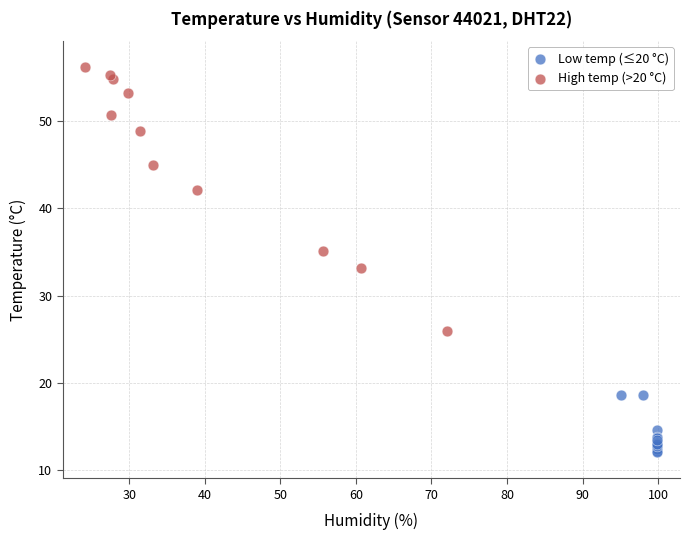

Which series reaches the minimum Y coordinate?

Low temp (≤20 °C)